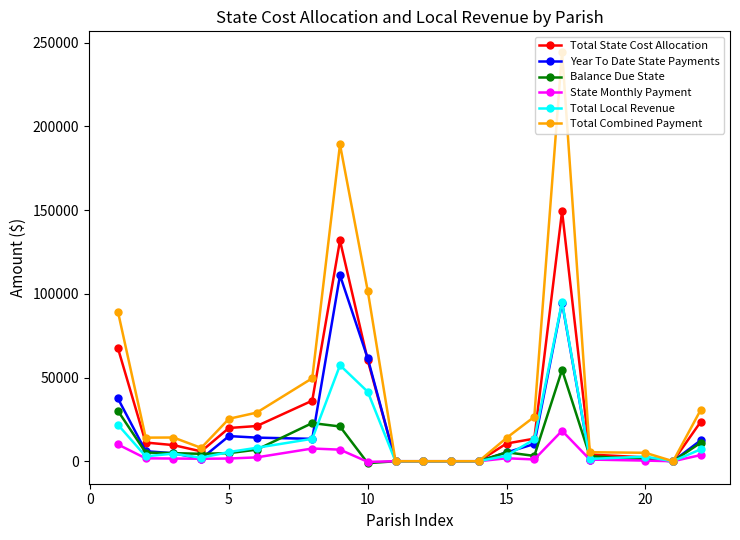

How many categories are shown in the chart?

20